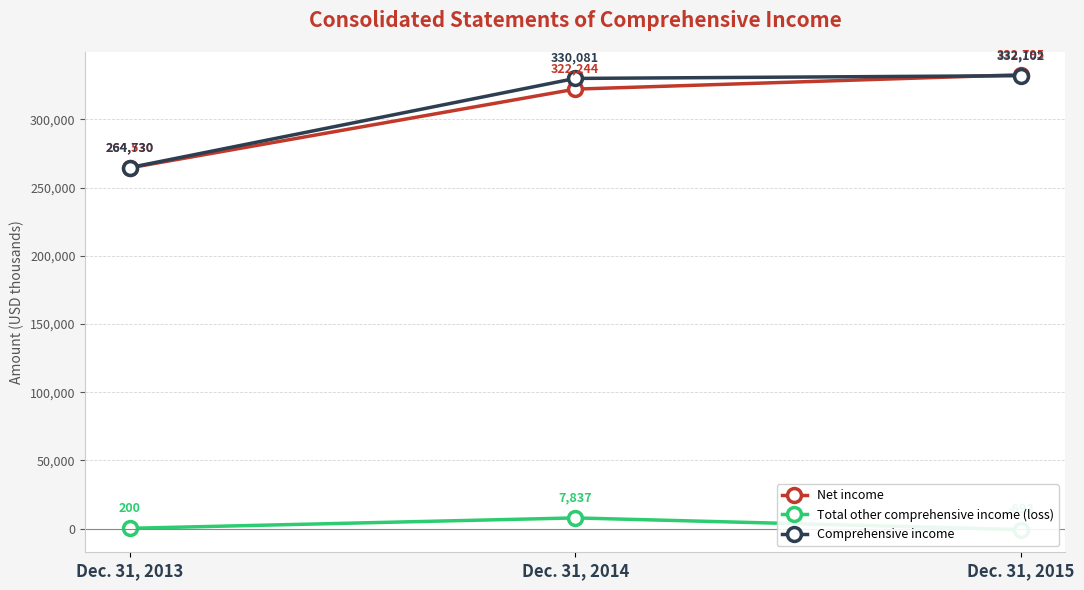

Between Dec. 31, 2013 and Dec. 31, 2015, which is larger?

Dec. 31, 2015